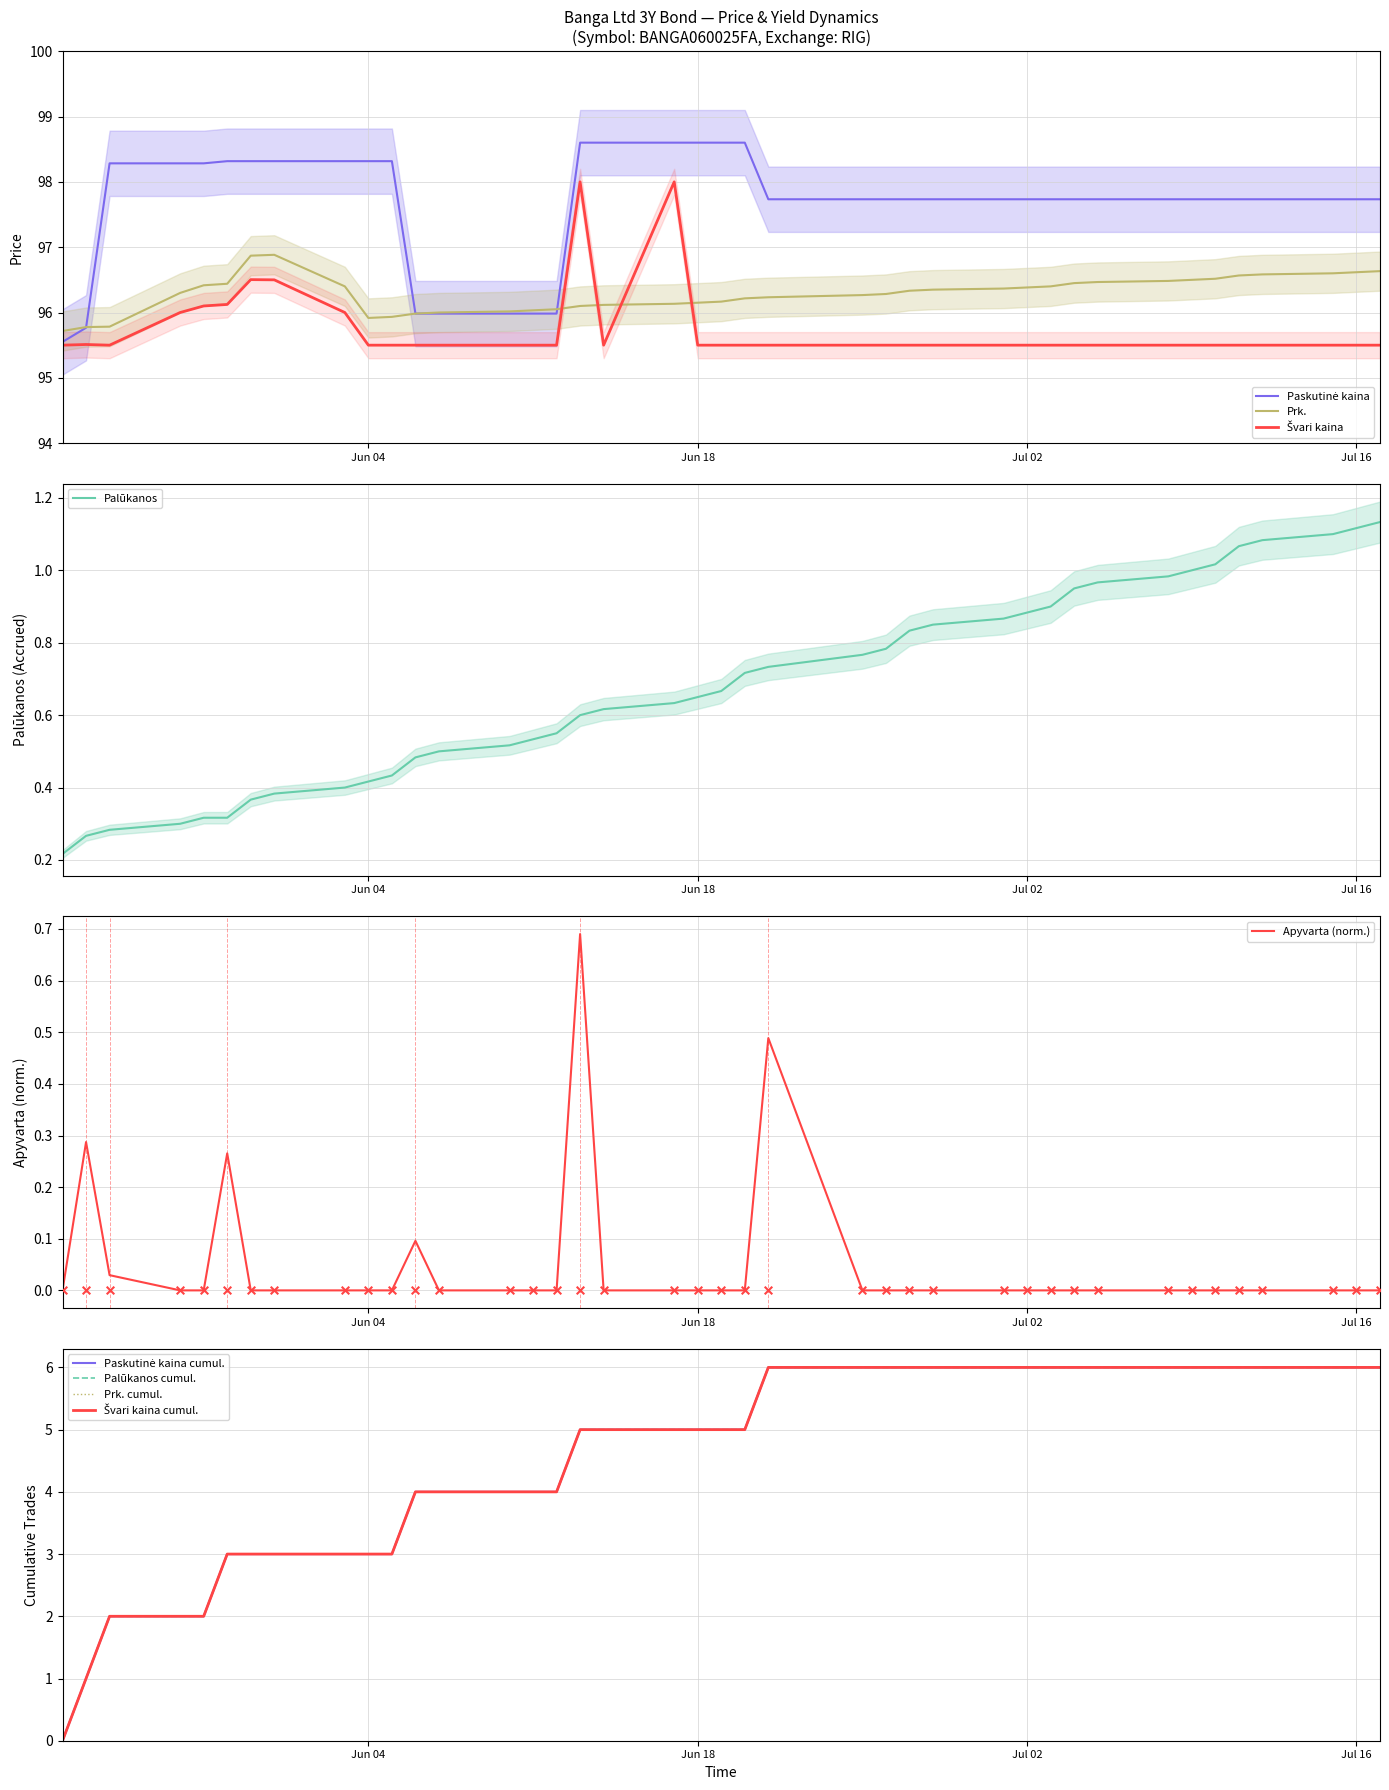

What are all the series names shown in the legend?

Paskutinė kaina, Palūkanos, Prk., Švari kaina